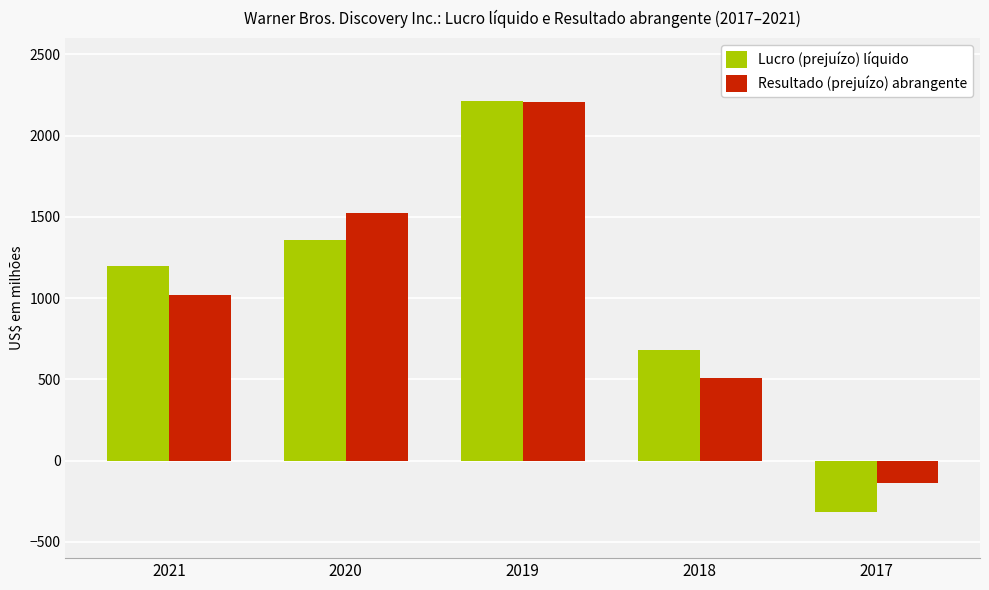

Rank the categories by Lucro (prejuízo) líquido value from highest to lowest.

2019, 2020, 2021, 2018, 2017